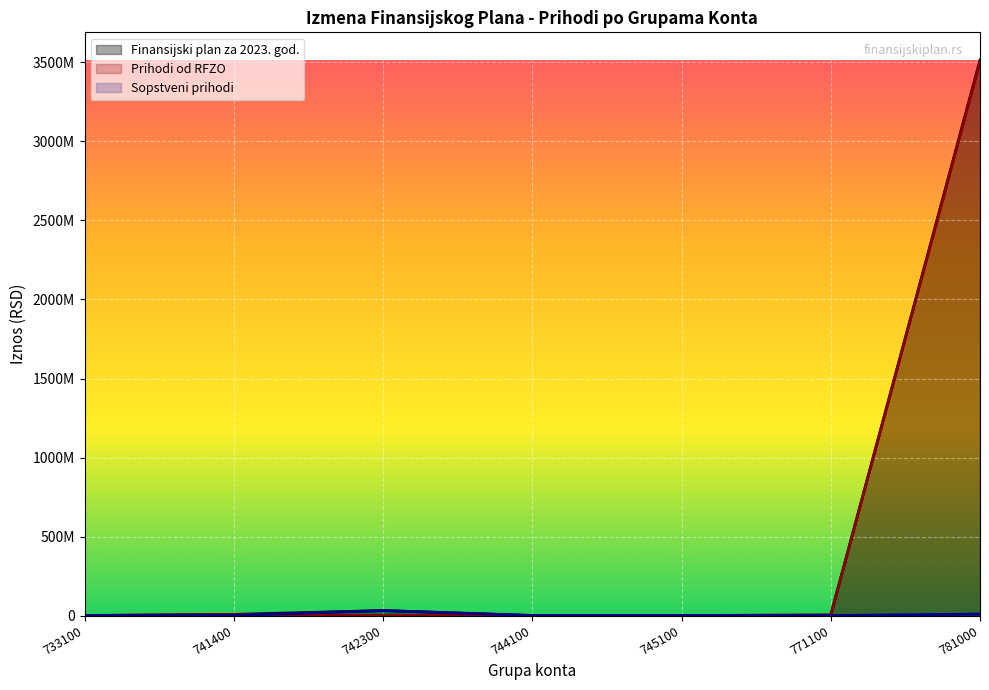

What is the spread (max minus min) of values at 781000?

3505560889